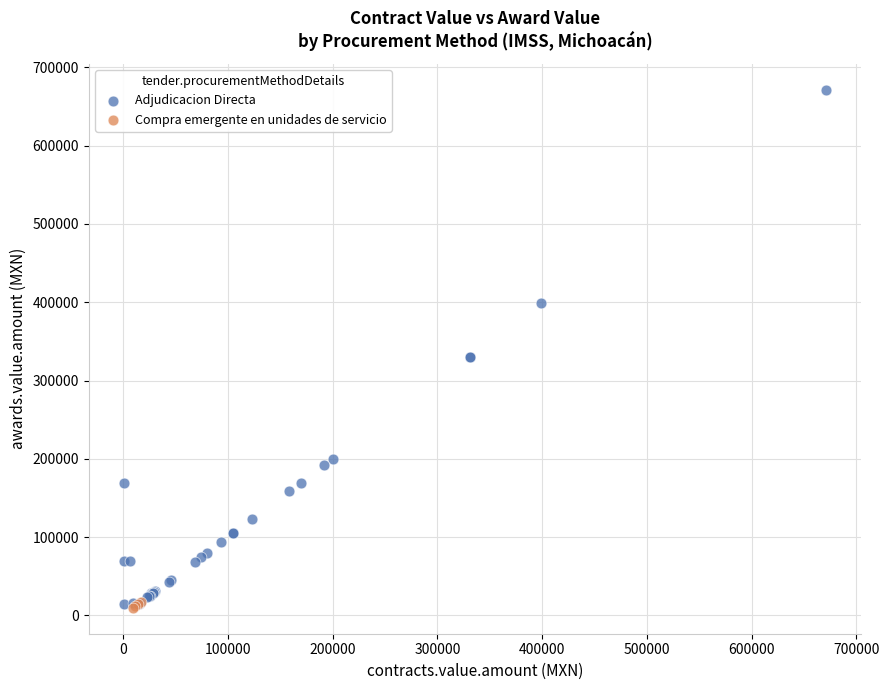

What are all the series names shown in the legend?

Adjudicacion Directa, Compra emergente en unidades de servicio